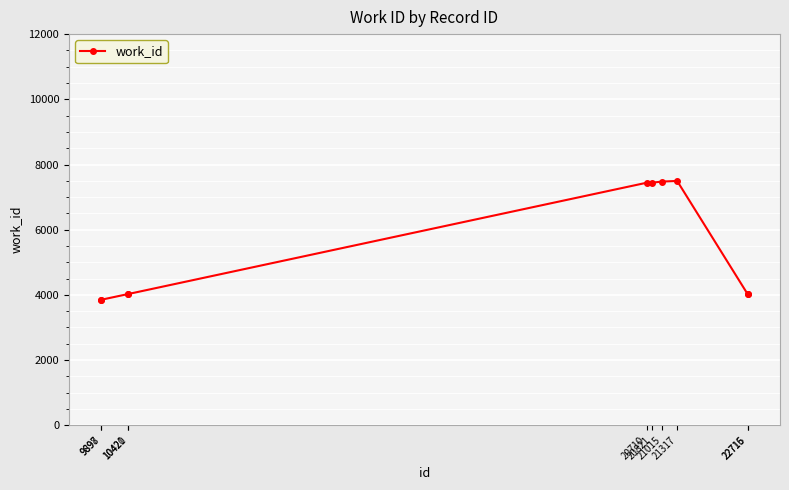

What is the smallest value displayed?

3852